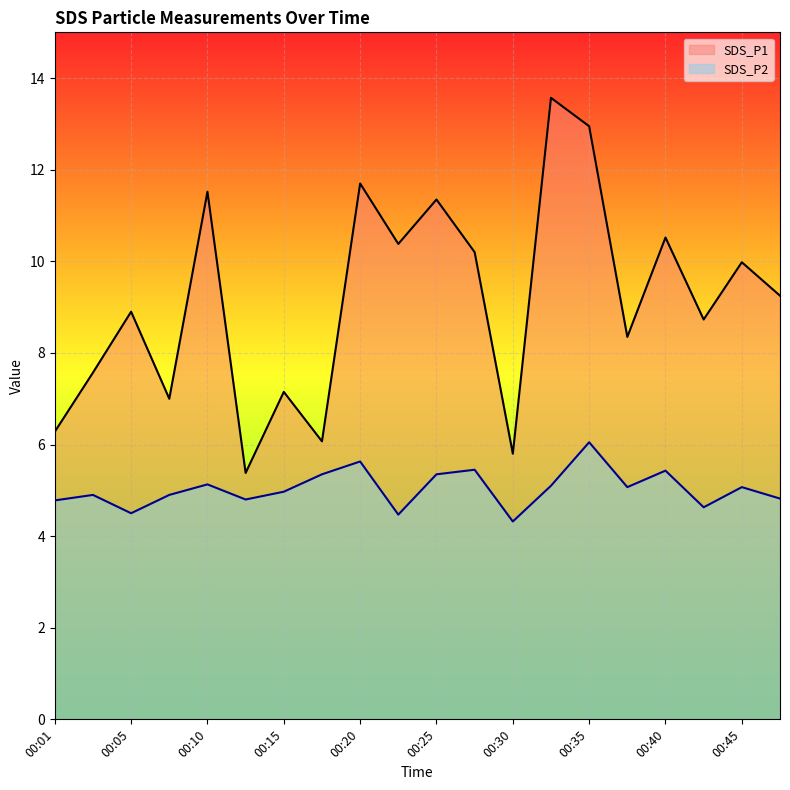

List the labels in order of SDS_P2 value, largest first.

00:35, 00:20, 00:27, 00:40, 00:18, 00:25, 00:10, 00:32, 00:37, 00:45, 00:15, 00:03, 00:08, 00:47, 00:13, 00:01, 00:42, 00:05, 00:22, 00:30